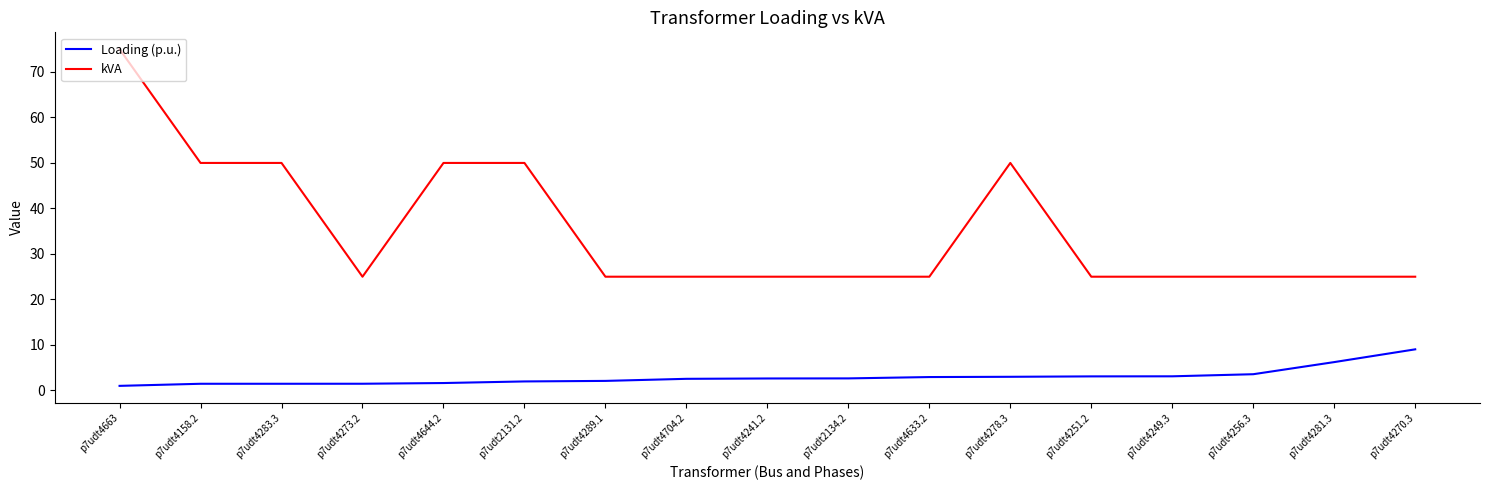

What is the sum of all kVA values?

600.0